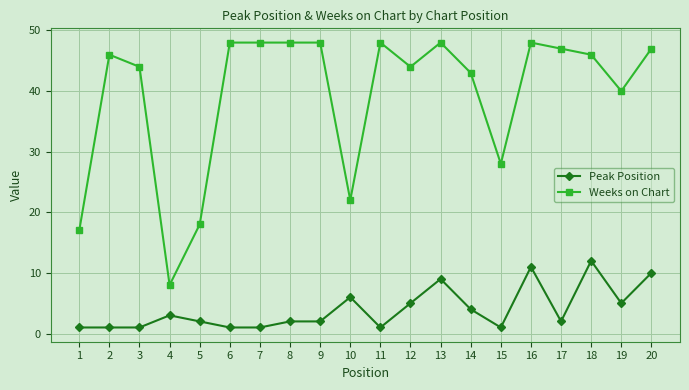

Count the number of data series in this chart.

2